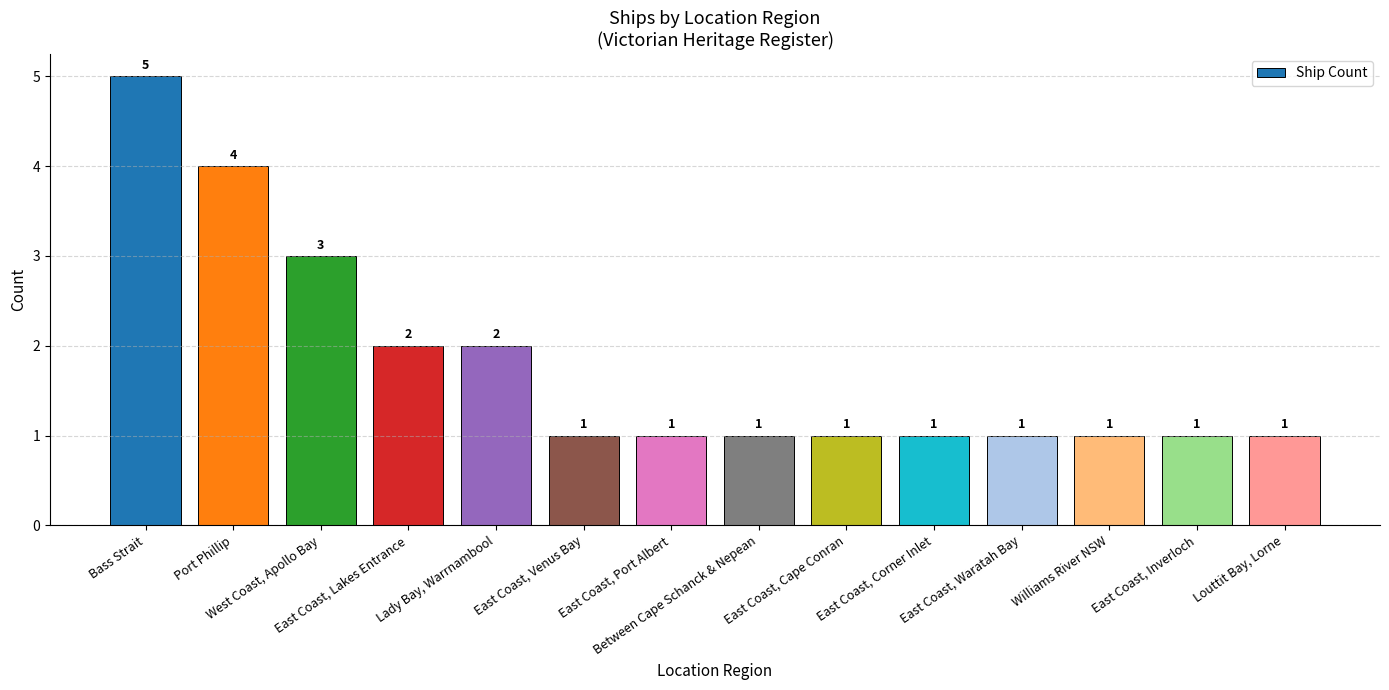

How many values are between 1 and 2?

11